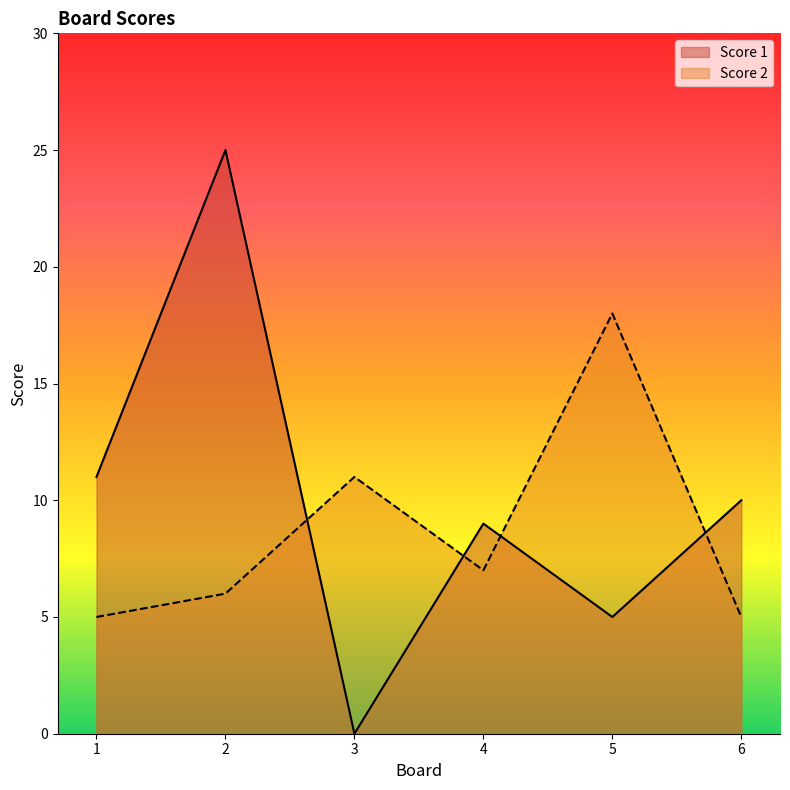

At which category does Score 2 reach its first local peak?

3